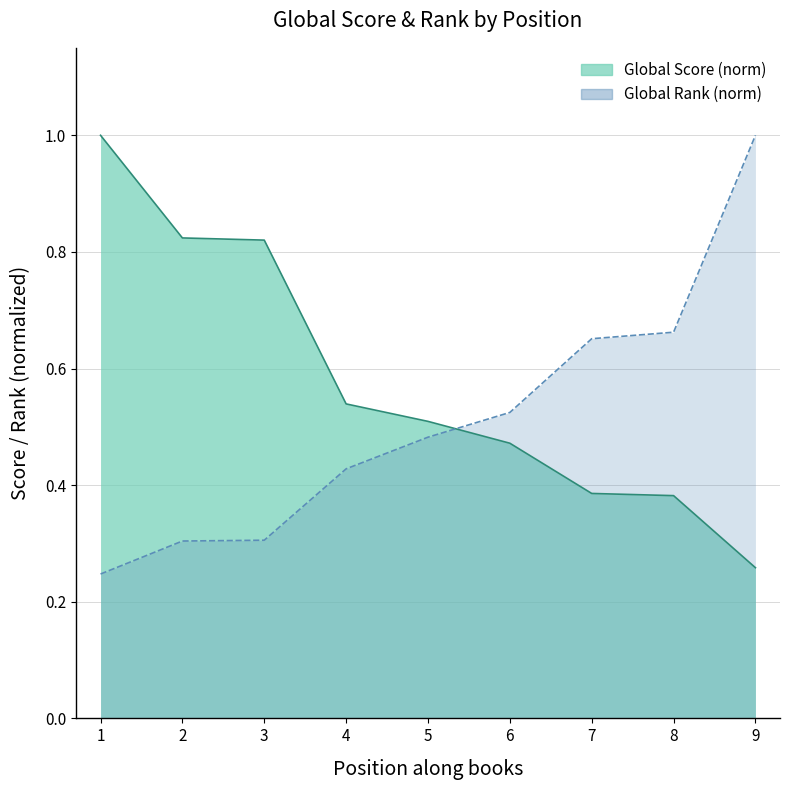

What is the difference between the second highest and second lowest values?

0.4